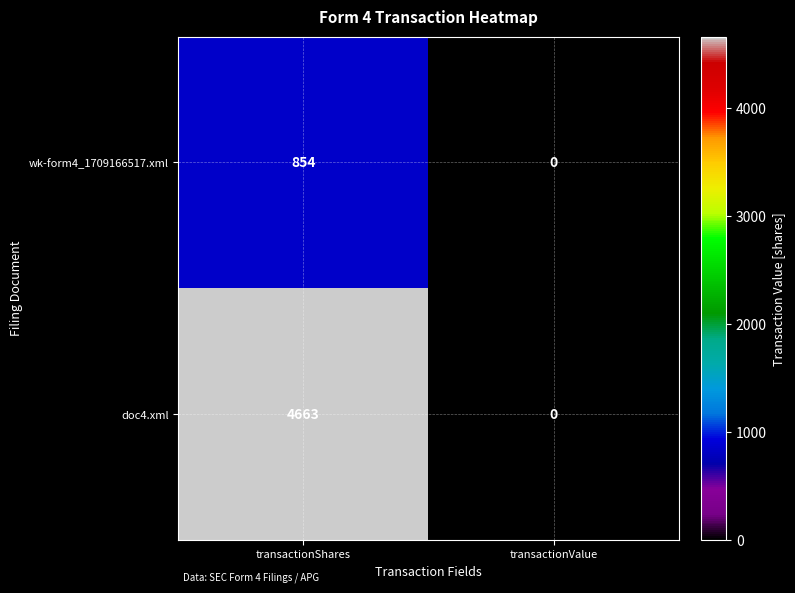

Rank the series by their maximum value, from lowest to highest.

wk-form4_1709166517.xml, doc4.xml